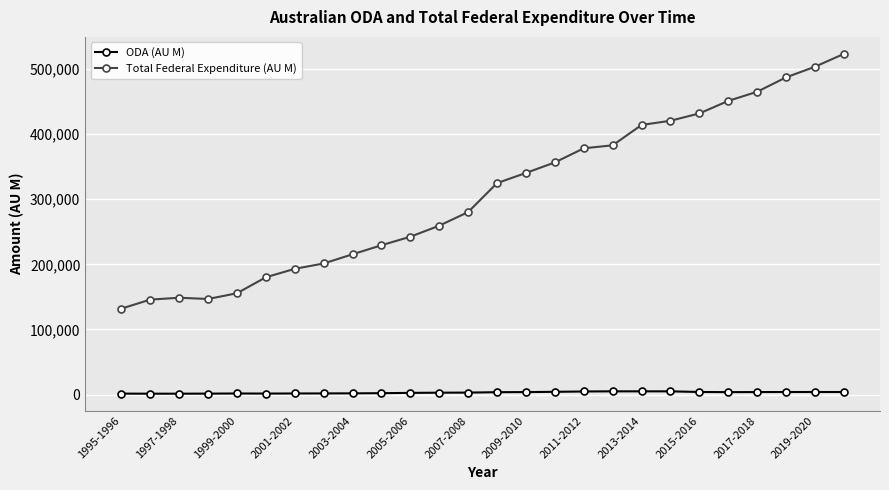

List the series in order of their peak value, lowest first.

ODA (AU M), Total Federal Expenditure (AU M)